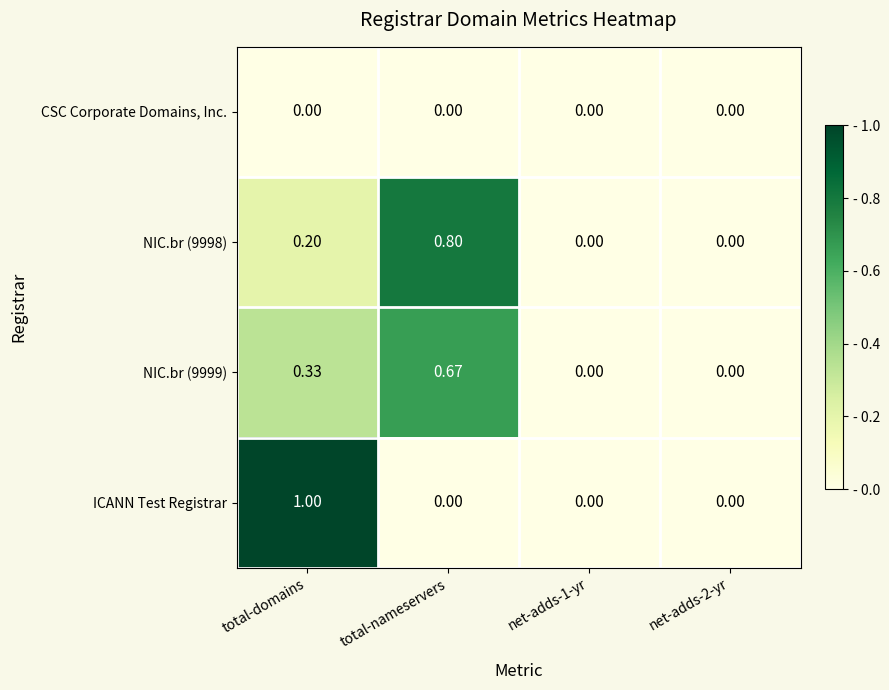

At which category is the sum across all series the highest?

total-domains